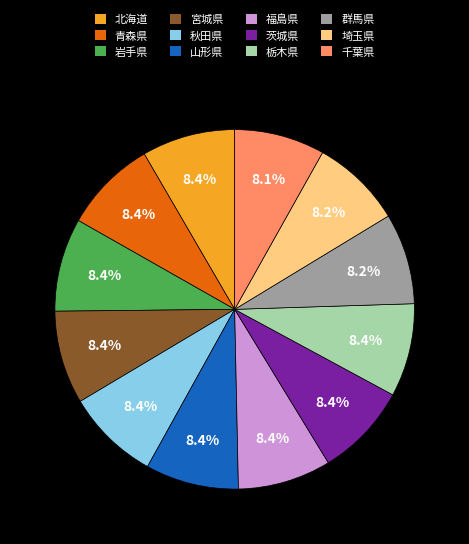

Is it true that 山形県 is 8% of the pie?

True